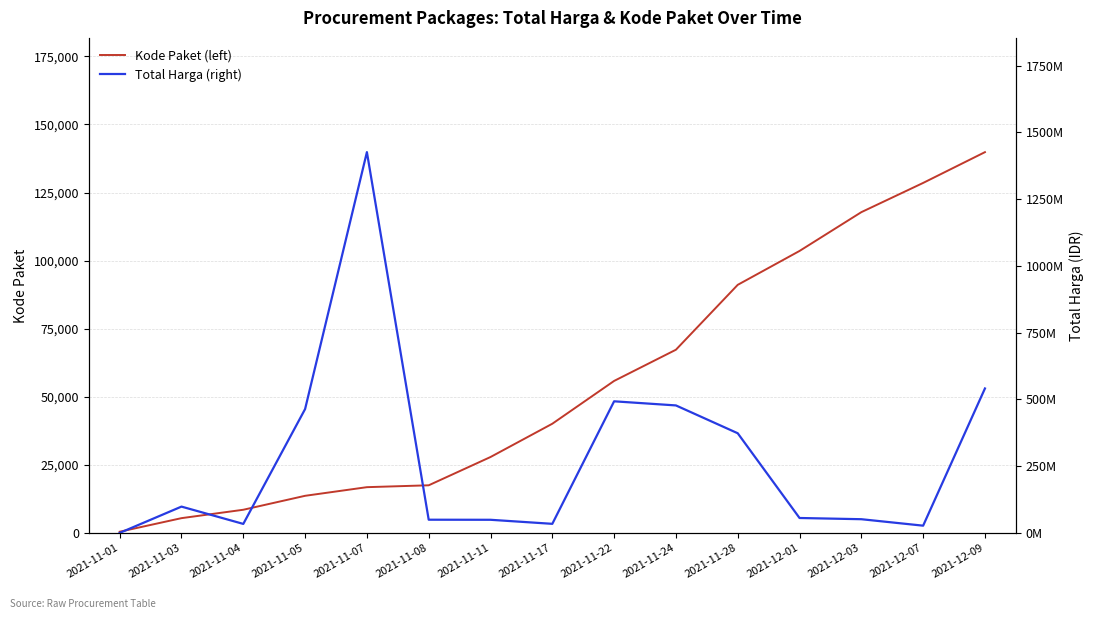

True or false: Total Harga (right) has more than 0 points higher than both neighbors.

True